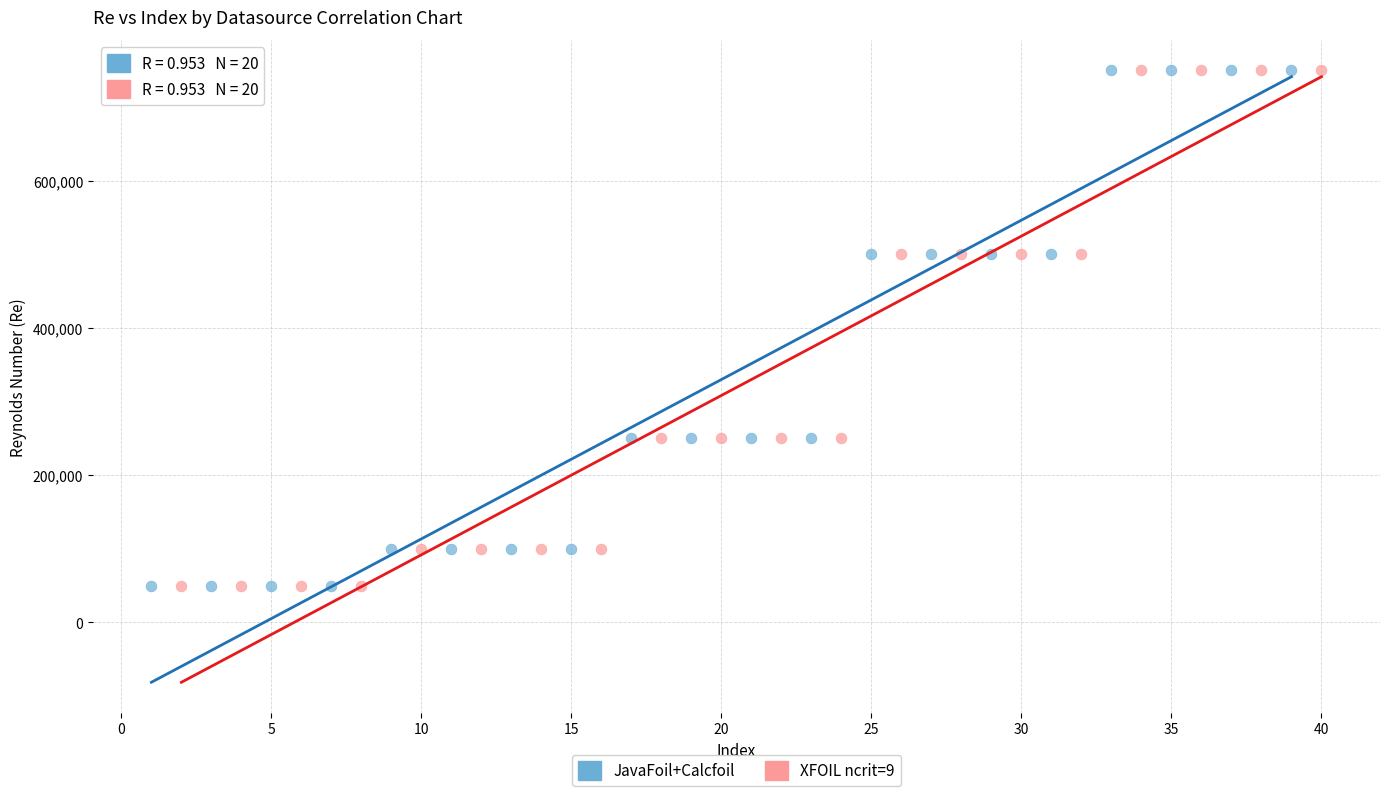

What are all the series names shown in the legend?

JavaFoil+Calcfoil, XFOIL ncrit=9